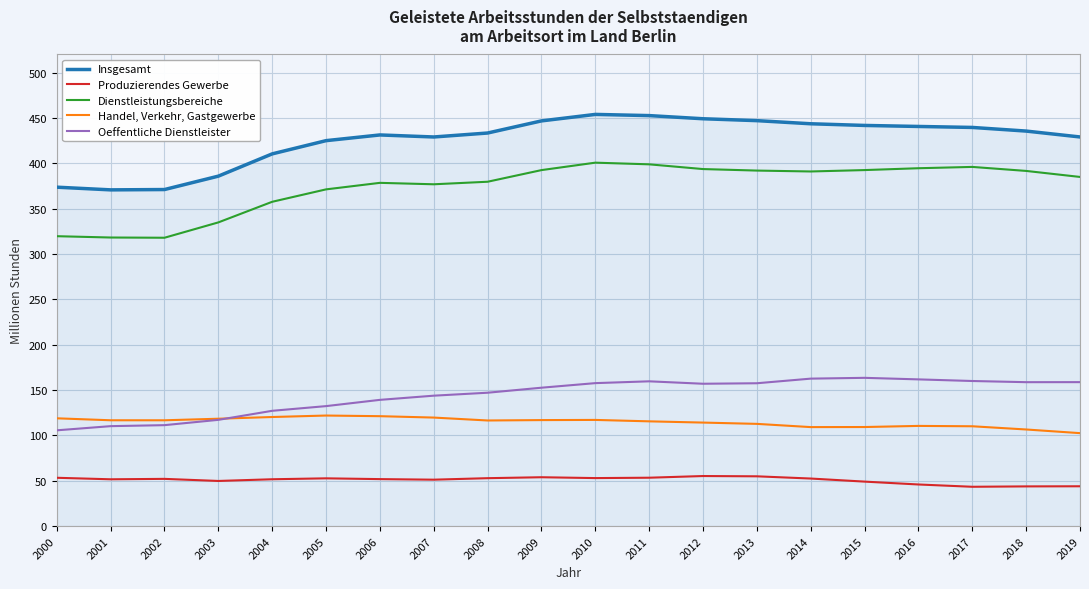

What is the maximum value shown in the chart?

453.9